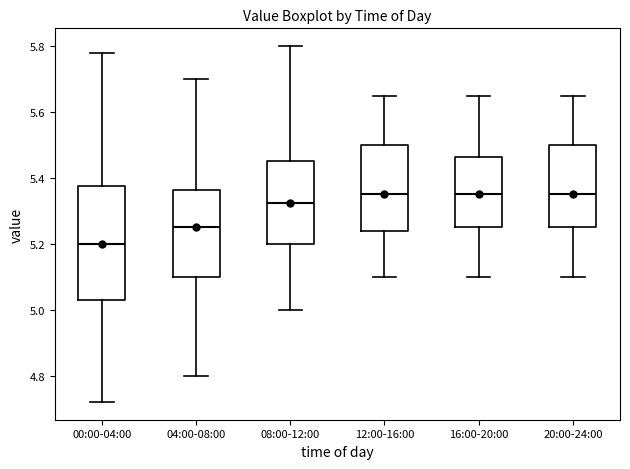

Reading left to right, transcribe this box plot: for each box, give where its median line is, the range the box spans, and where its two whiskers end, as read against the y-axis. The values are not printed on the chart, so give them approximately, as read against the axis.

00:00-04:00: median 5.20, box 5.04 to 5.38, whiskers 4.72 to 5.78
04:00-08:00: median 5.26, box 5.10 to 5.36, whiskers 4.80 to 5.70
08:00-12:00: median 5.32, box 5.20 to 5.46, whiskers 5.00 to 5.80
12:00-16:00: median 5.36, box 5.24 to 5.50, whiskers 5.10 to 5.66
16:00-20:00: median 5.36, box 5.26 to 5.46, whiskers 5.10 to 5.66
20:00-24:00: median 5.36, box 5.26 to 5.50, whiskers 5.10 to 5.66